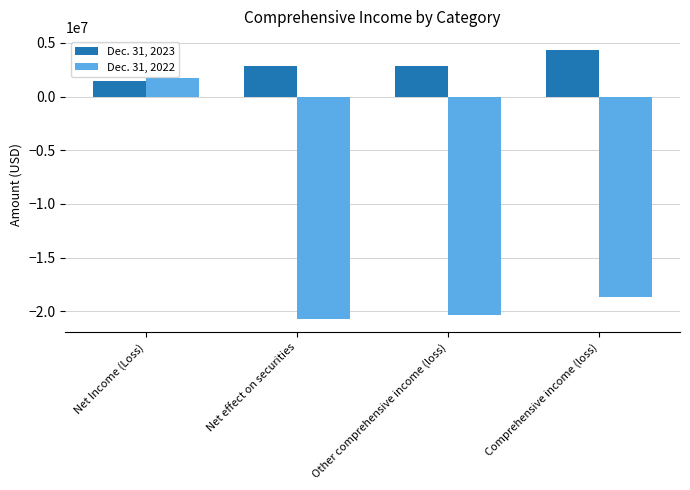

At which category is the sum across all series the highest?

Net Income (Loss)